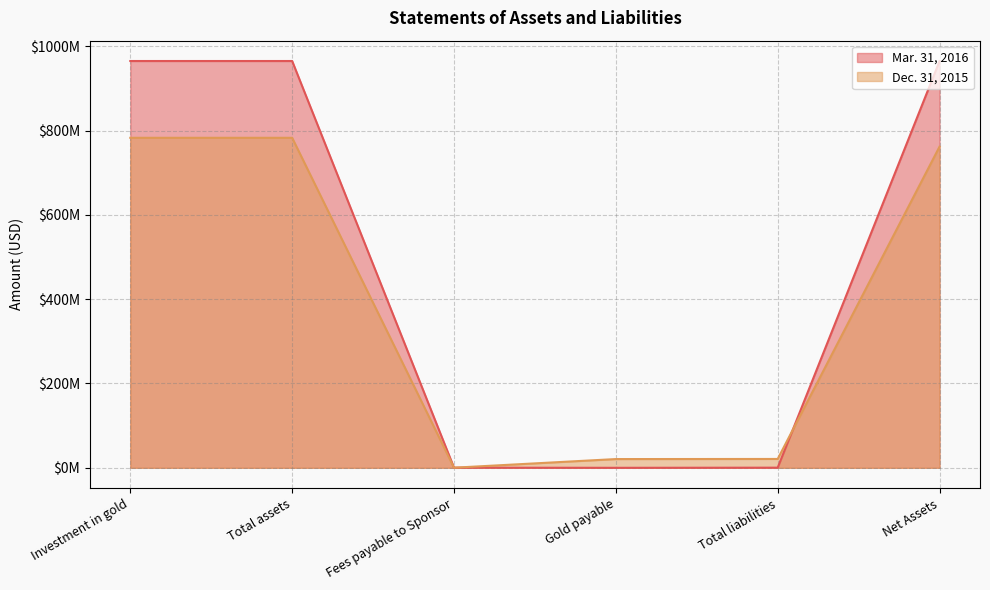

Where do Dec. 31, 2015 and Mar. 31, 2016 first cross each other?

Fees payable to Sponsor and Gold payable